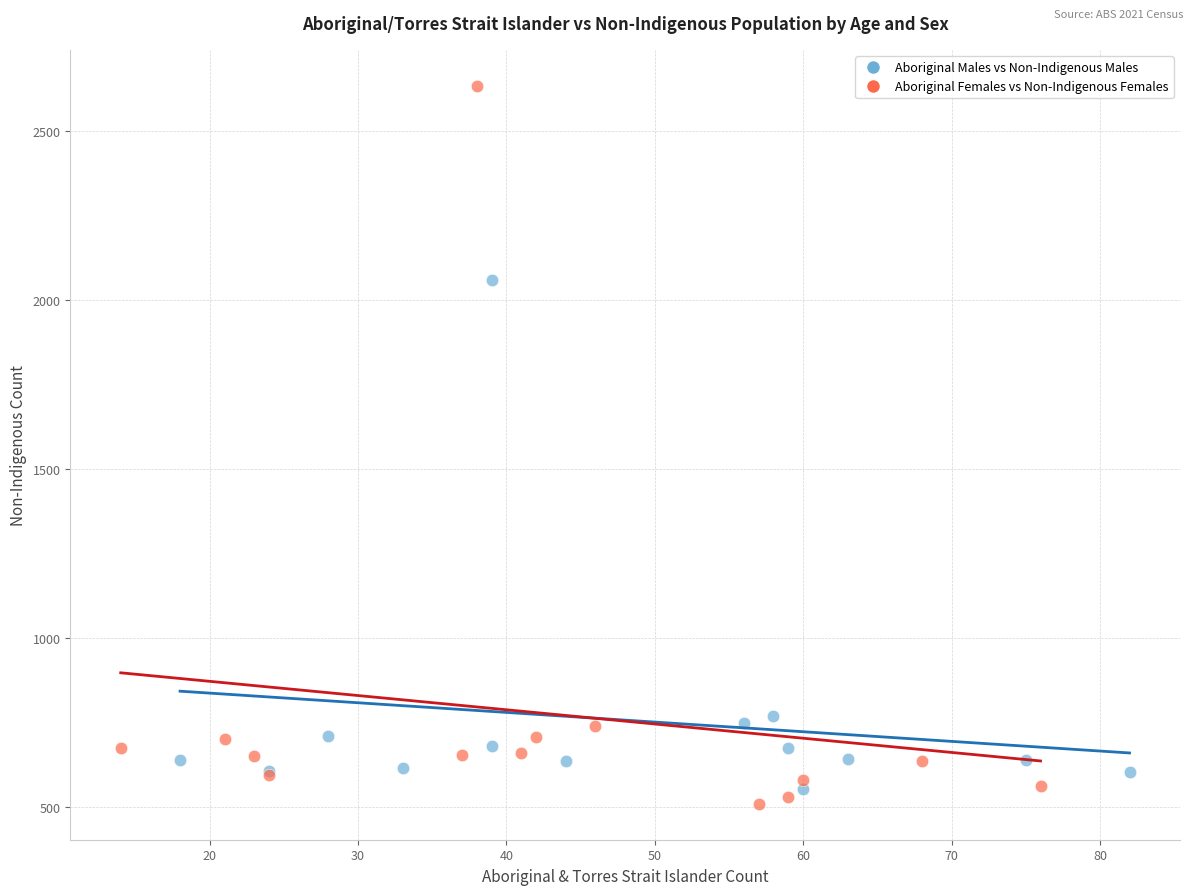

Which series reaches the maximum Y coordinate?

Aboriginal Females vs Non-Indigenous Females